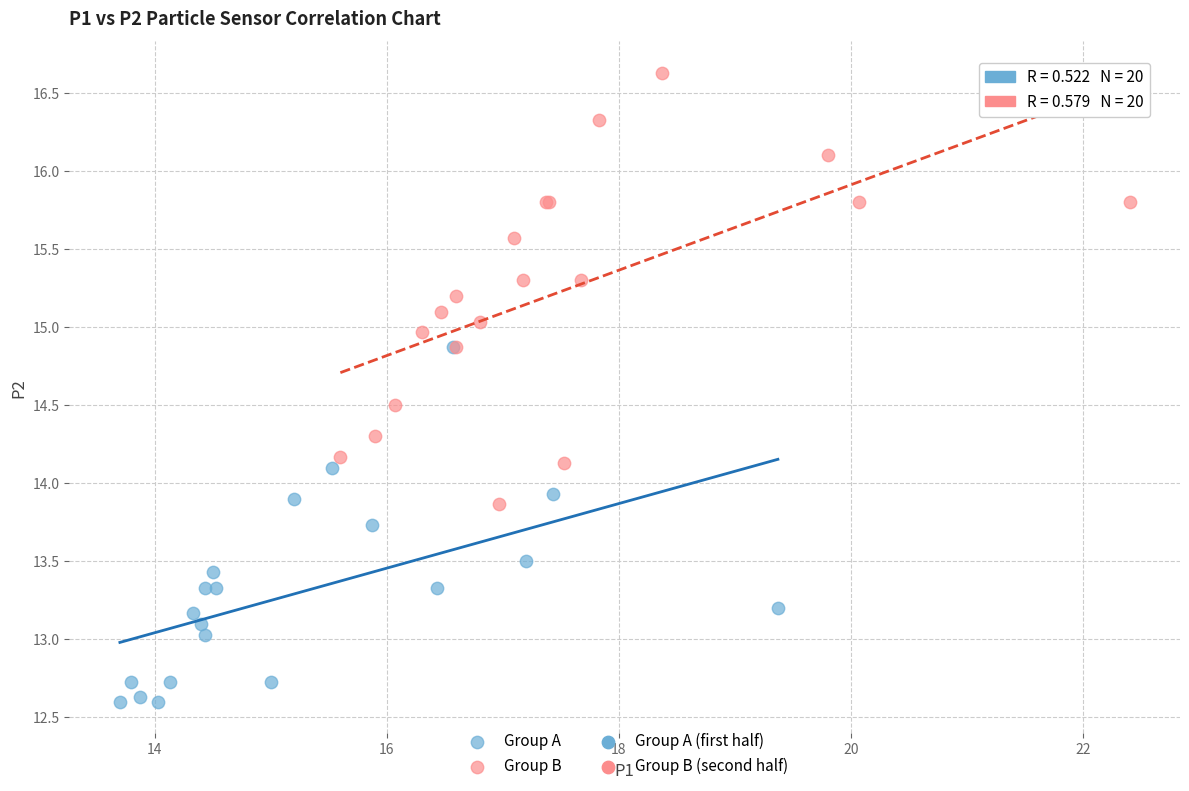

Which series contains the highest Y value?

Group B